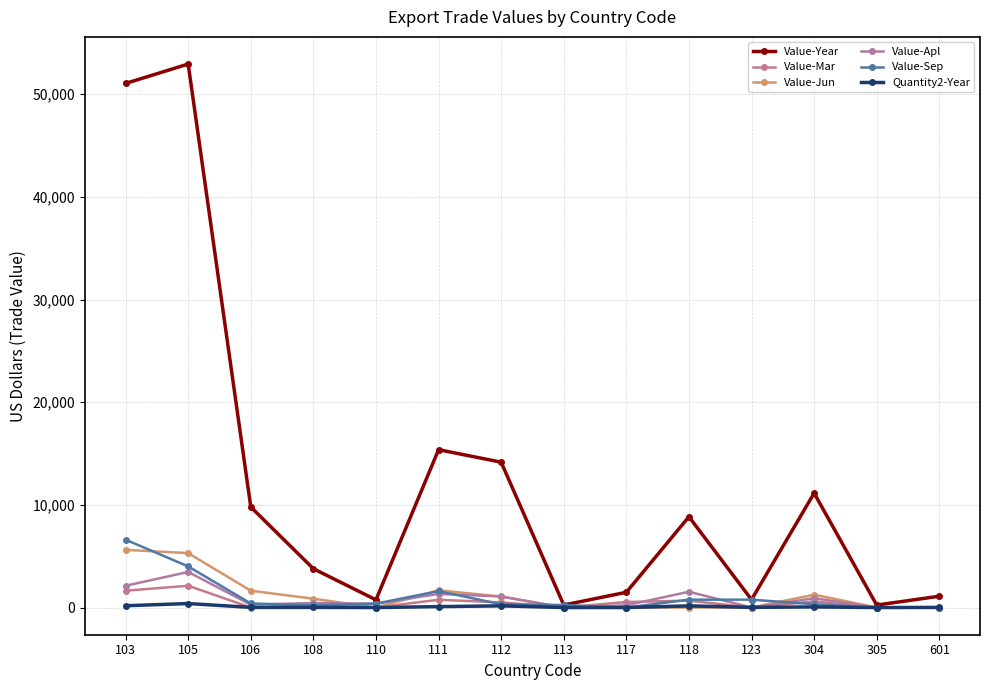

Which series ends up on top after the final intersection of Quantity2-Year and Value-Mar?

Value-Mar